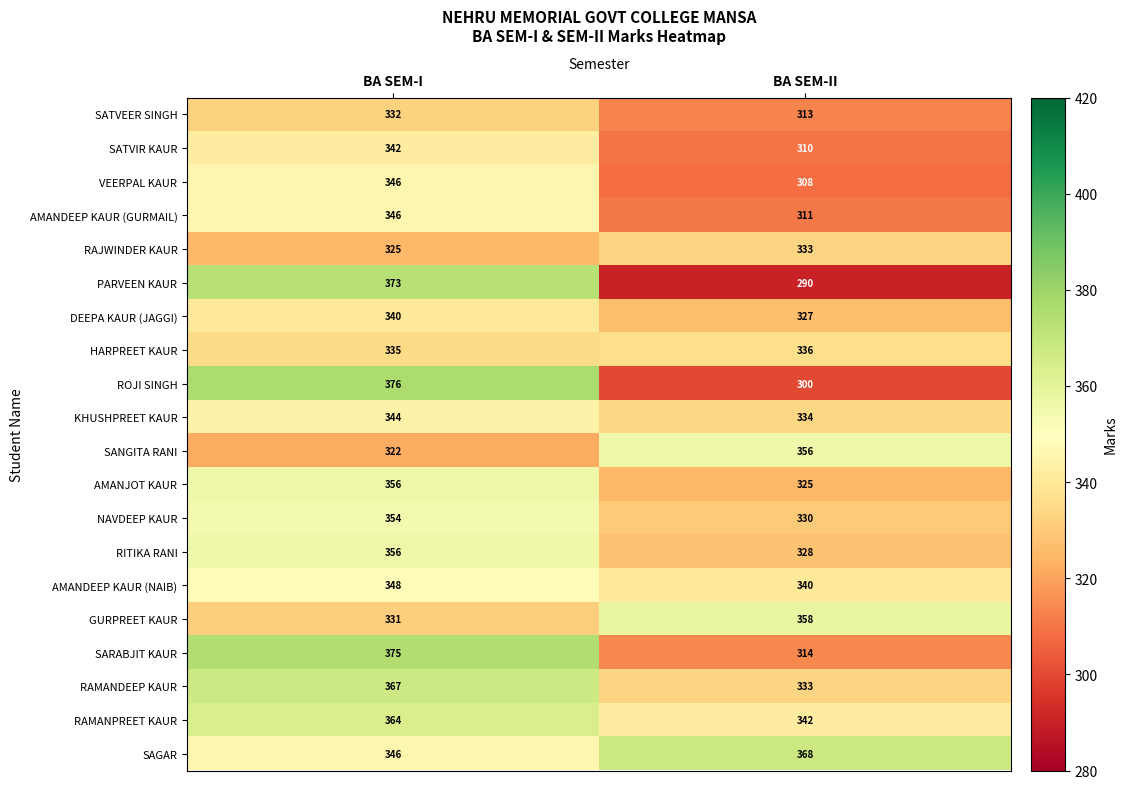

What is the minimum value for AMANJOT KAUR?

325